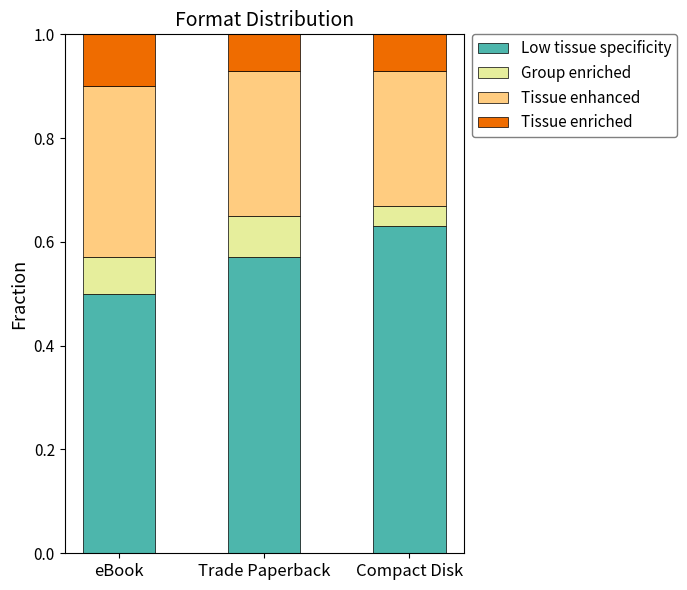

What is the sum of all Low tissue specificity values?

1.7